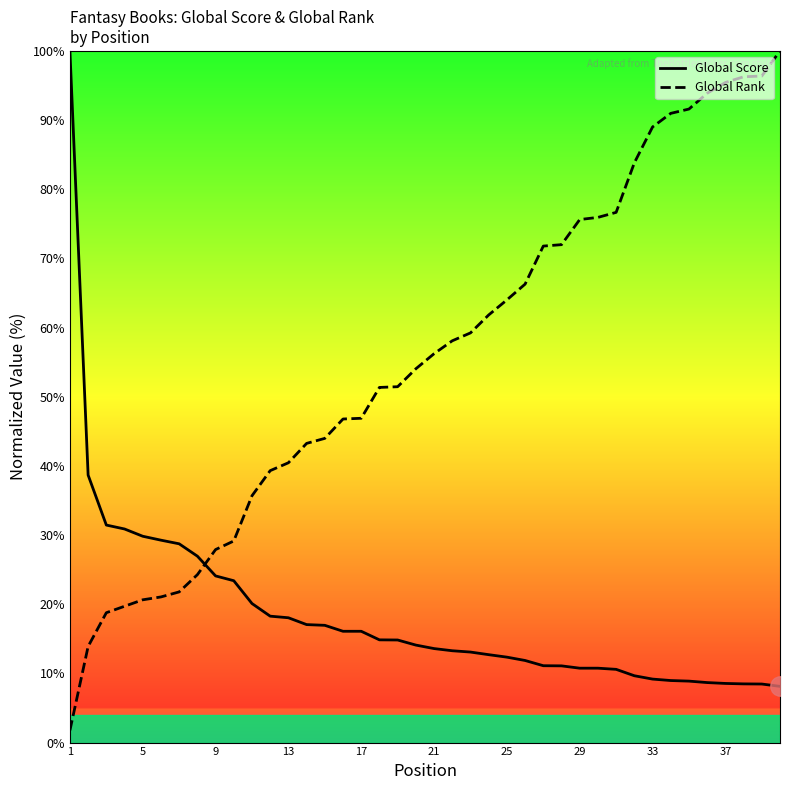

What is the difference between the maximum and minimum values in the Global Score series?

91.9